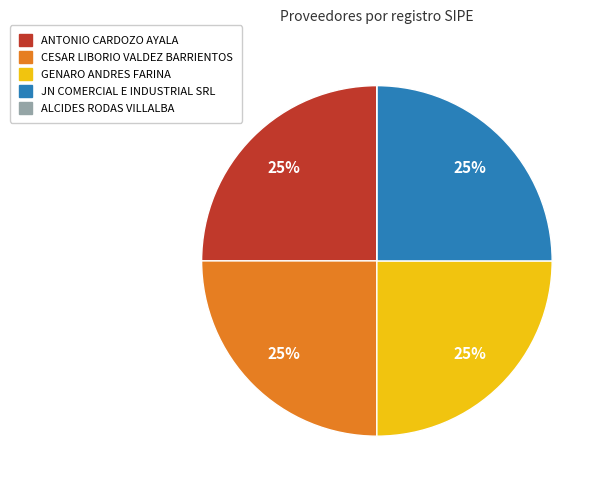

Is there any slice that represents more than half of the pie?

No